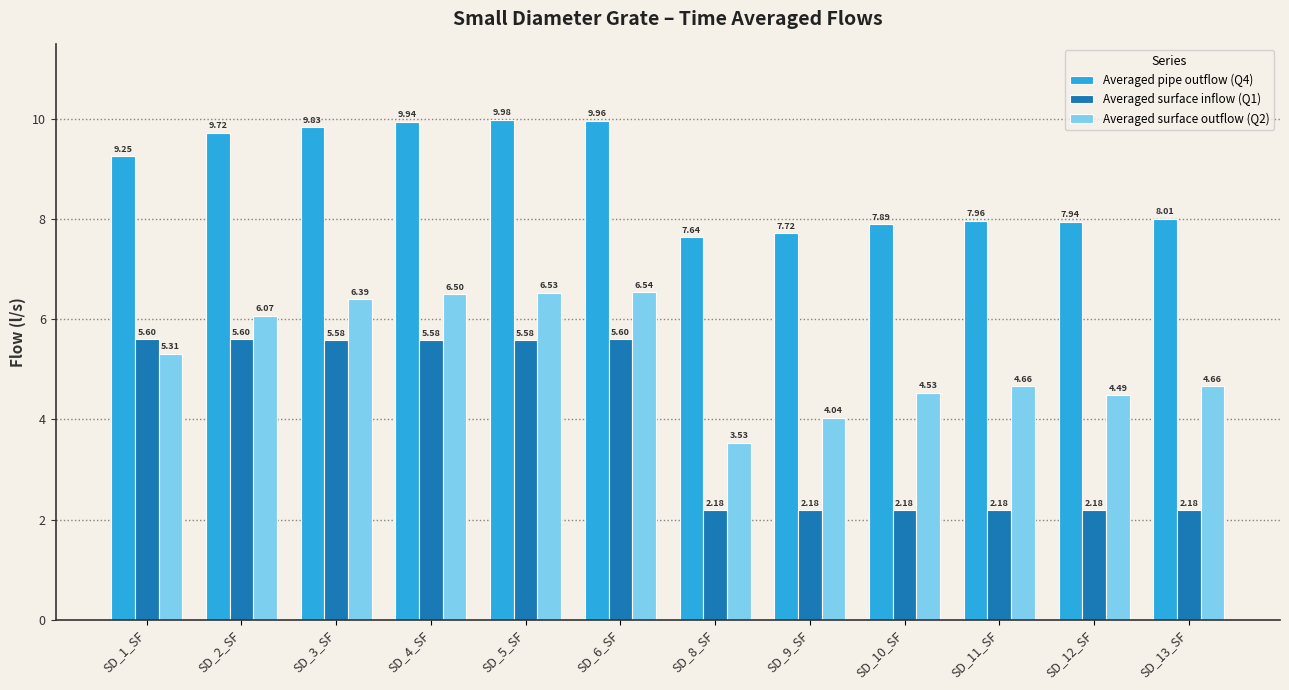

What is the sum of the Averaged surface inflow (Q1) values at SD_13_SF and SD_4_SF?

7.8